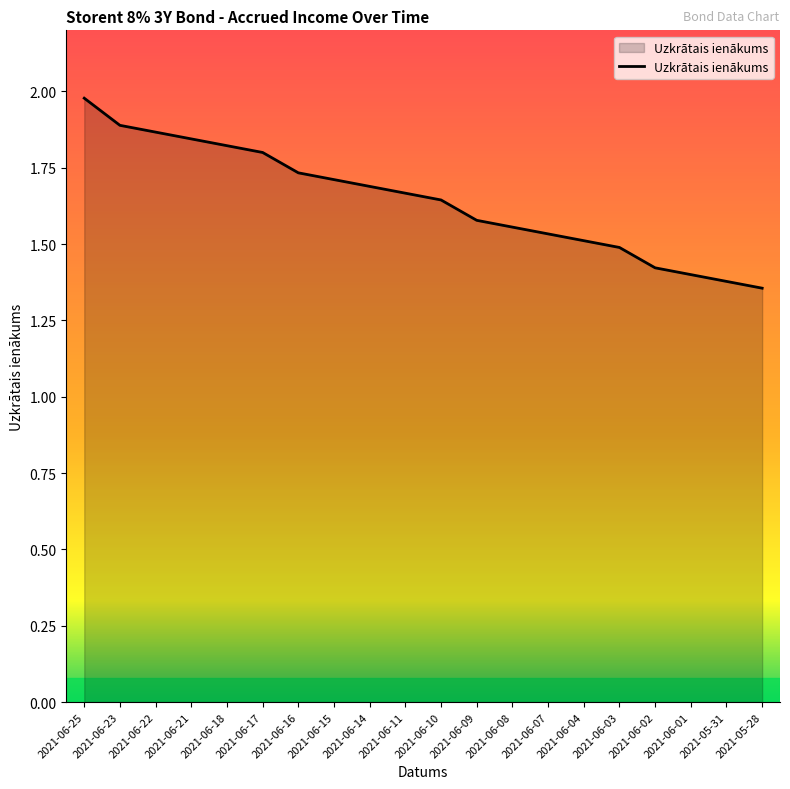

What position from the right is 2021-06-01?

3